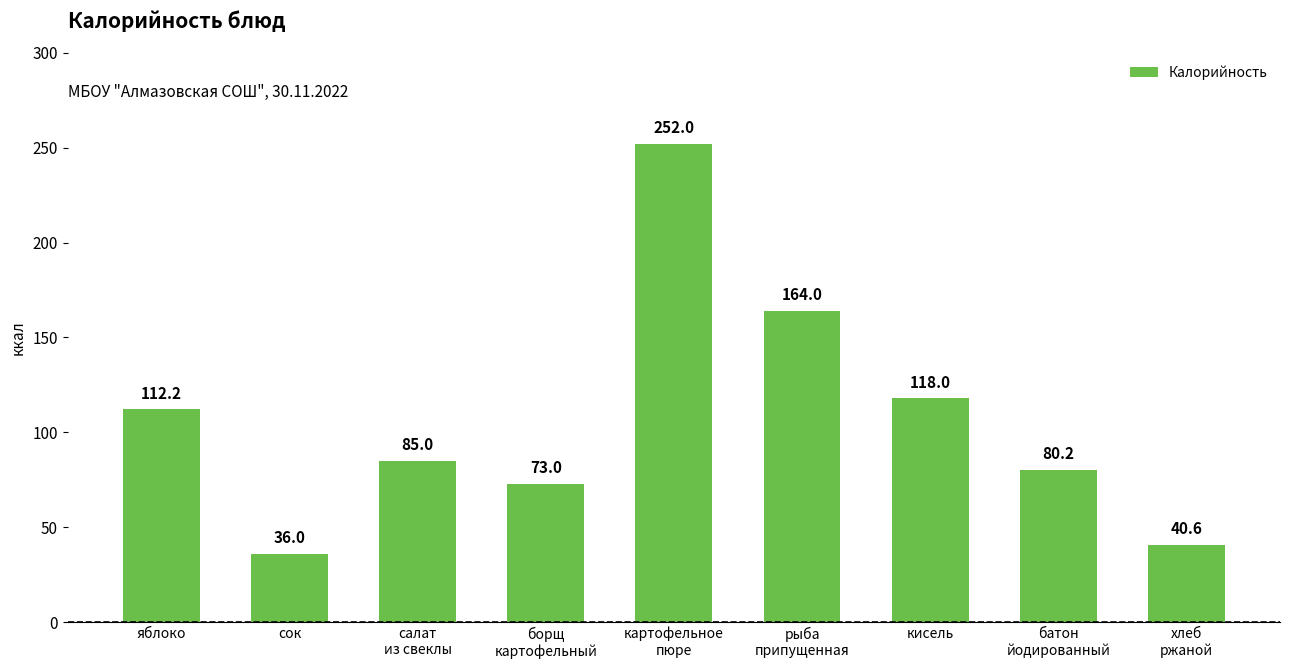

What position from the left is хлеб
ржаной?

9